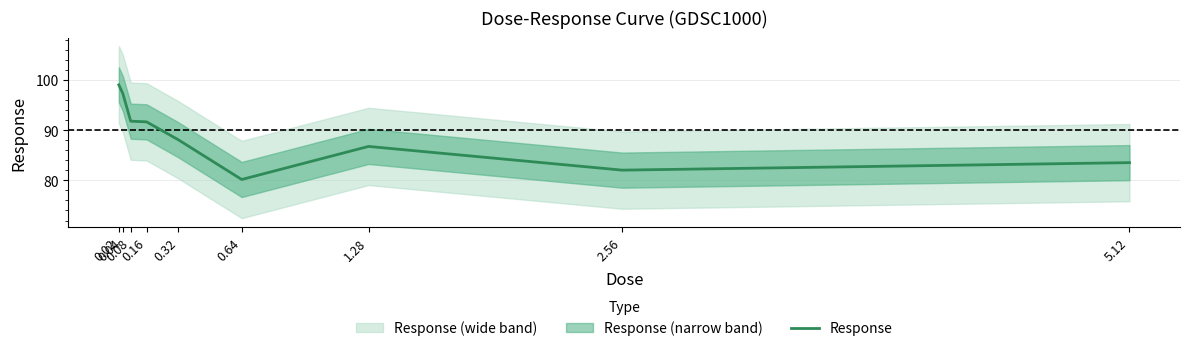

How many data points are less than 88?

4